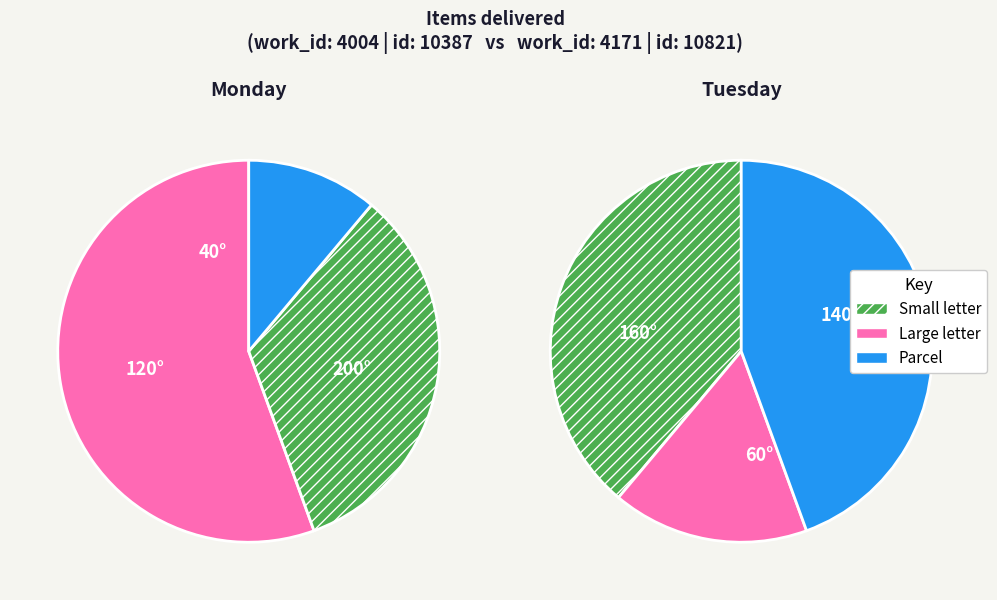

What is the ratio of the value at 10821 to the value at 10387?

1.0